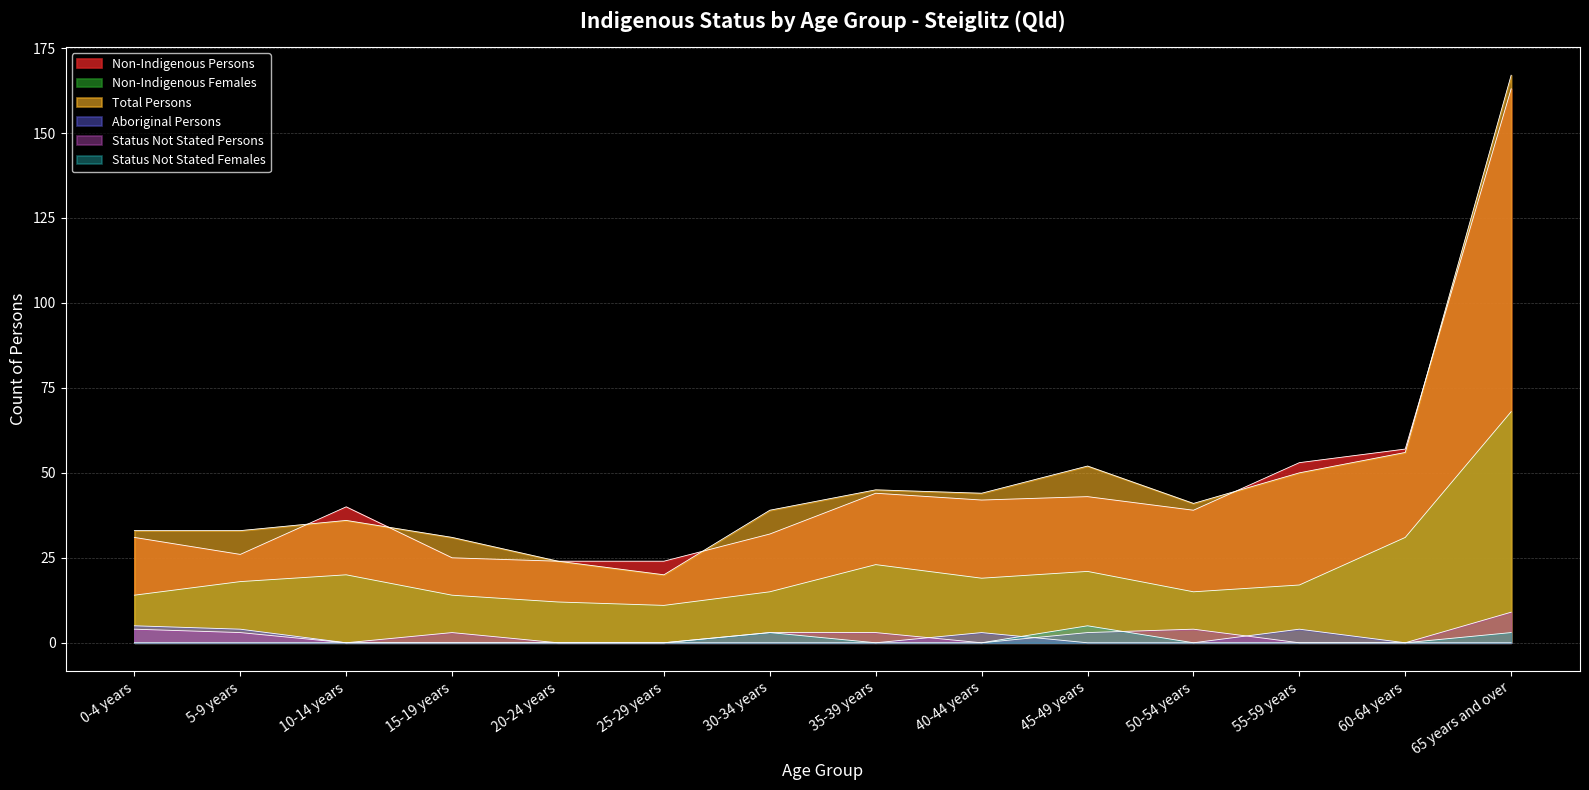

Which has a higher value, 60-64 years or 45-49 years?

60-64 years